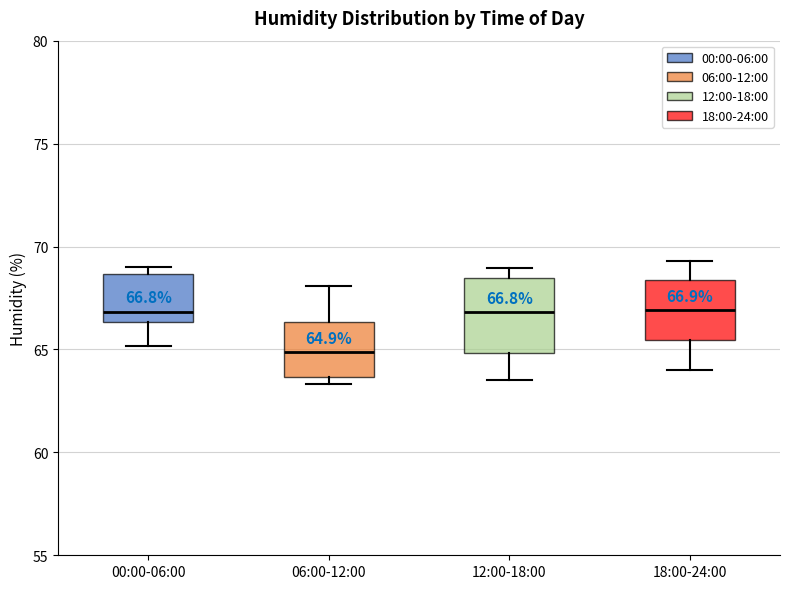

Which box is the tallest, from its lower edge to its upper edge?

12:00-18:00